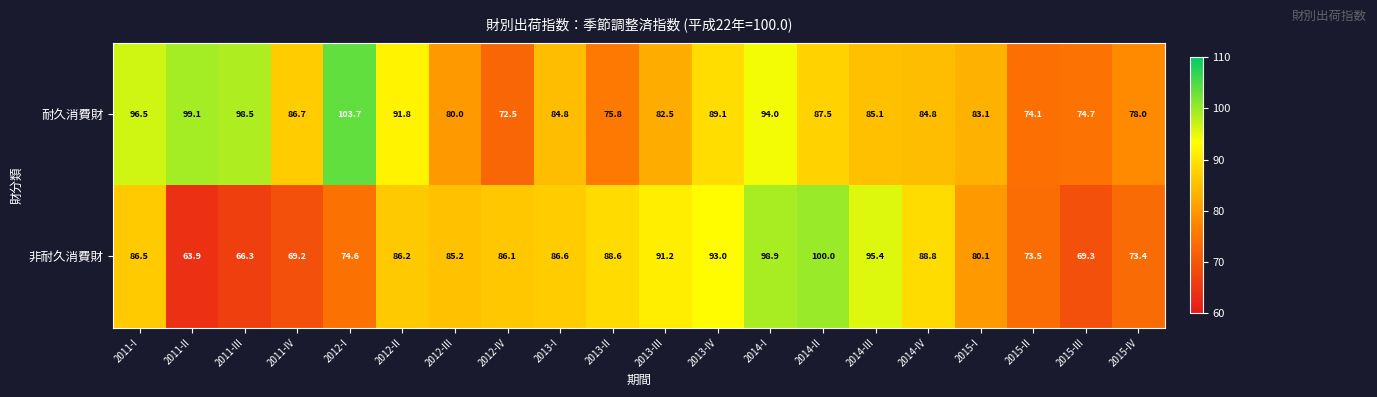

What is the difference between the highest and lowest values at 2011-I?

10.0